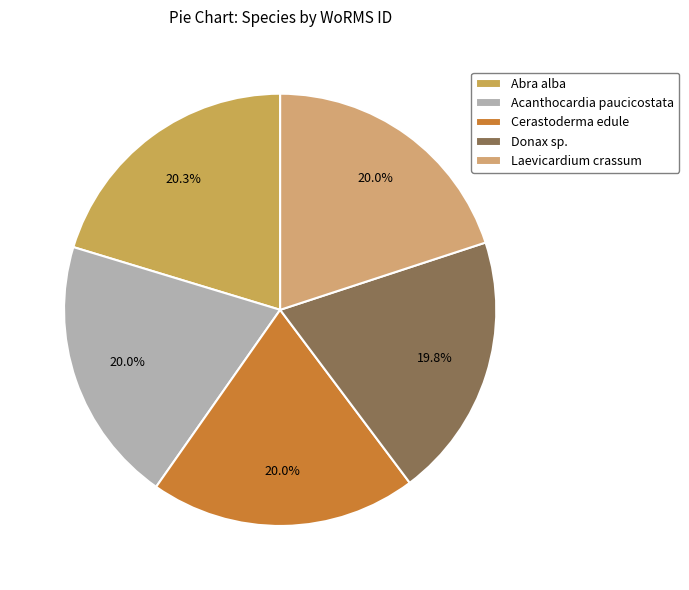

How many slices are in this pie chart?

5